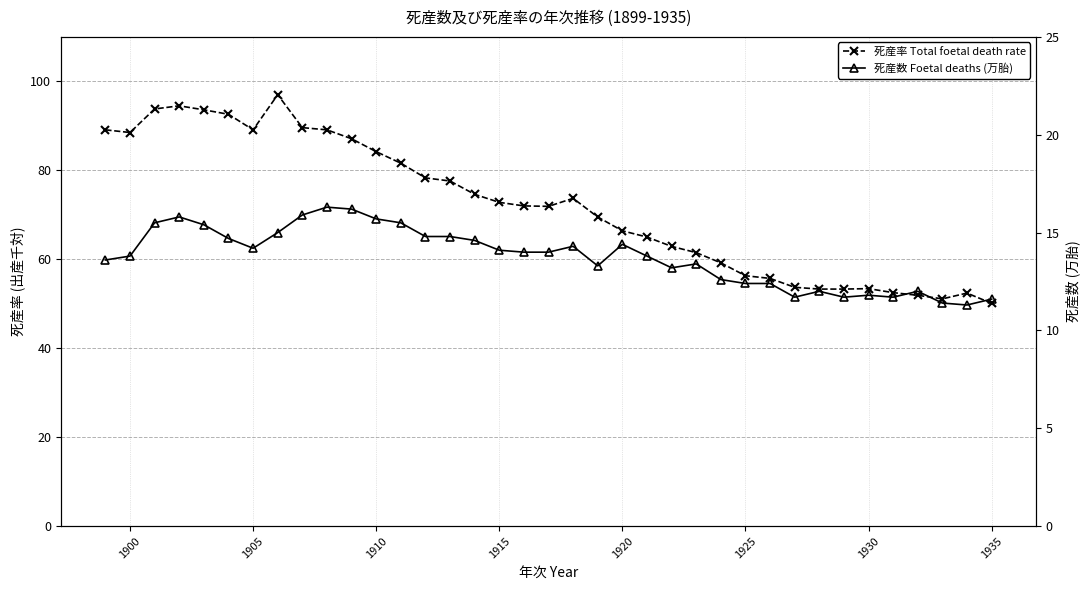

How many interior local peaks does the 死産率 Total foetal death rate series have?

5